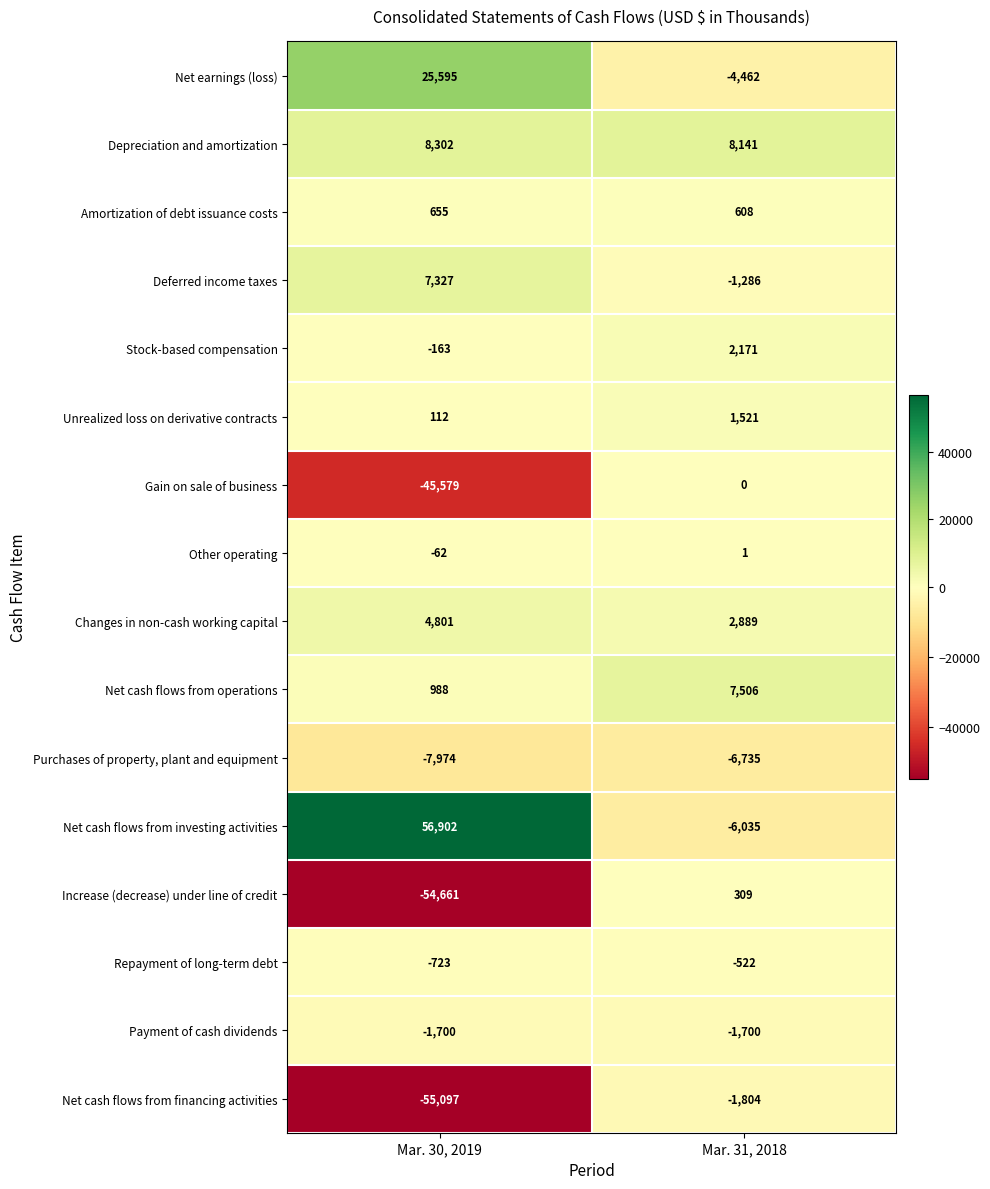

What is the difference between the maximum and minimum values in the Other operating series?

63